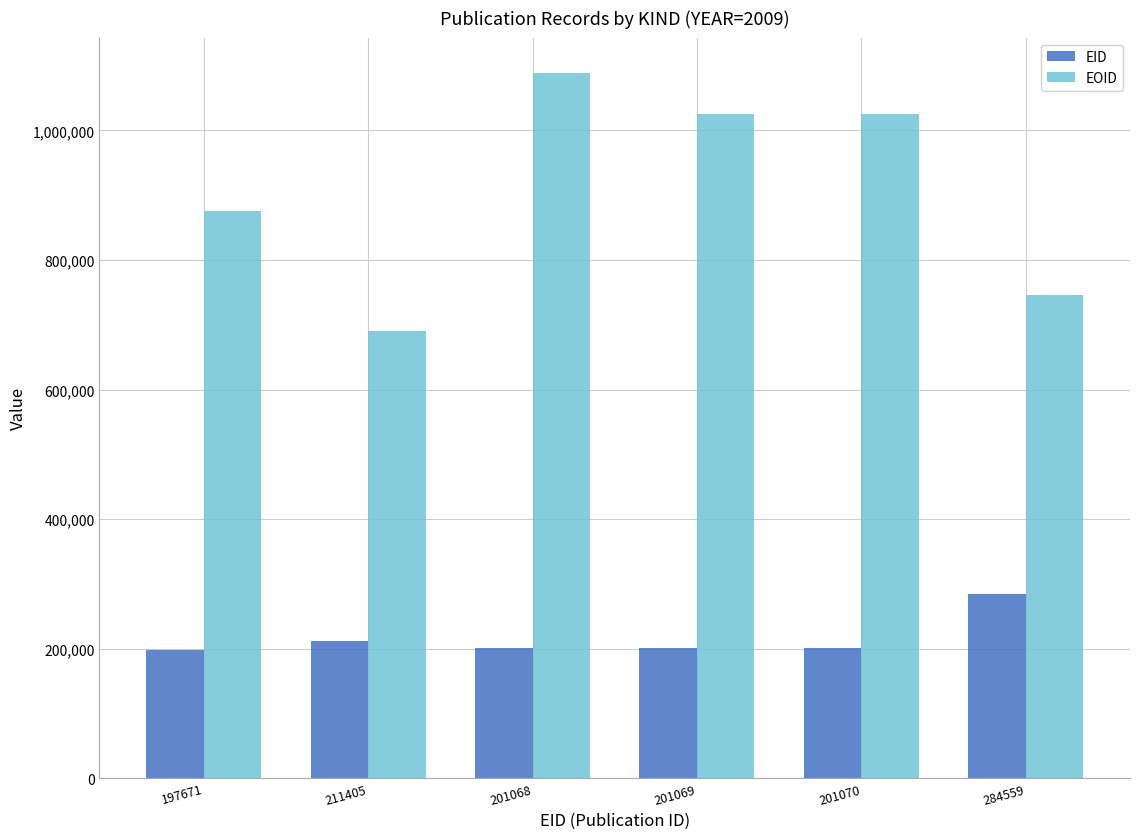

What is the greatest value displayed?

1088958